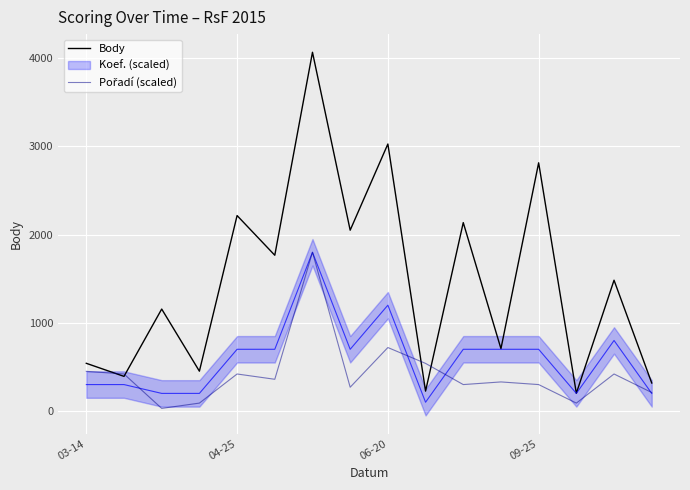

Is it true that Body equals 226 at 9?

True